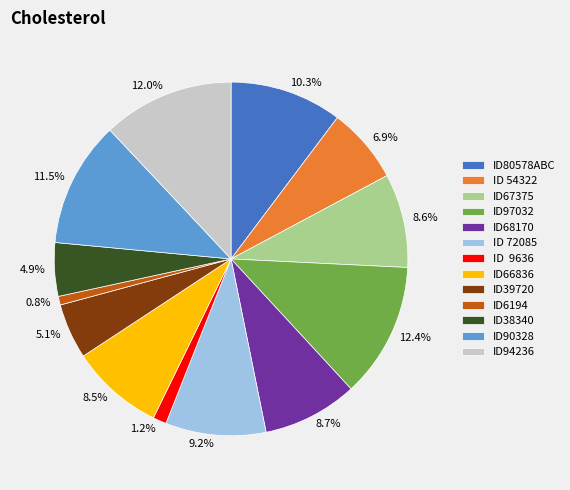

What percentage do ID38340 and ID 72085 together represent?

14.1%